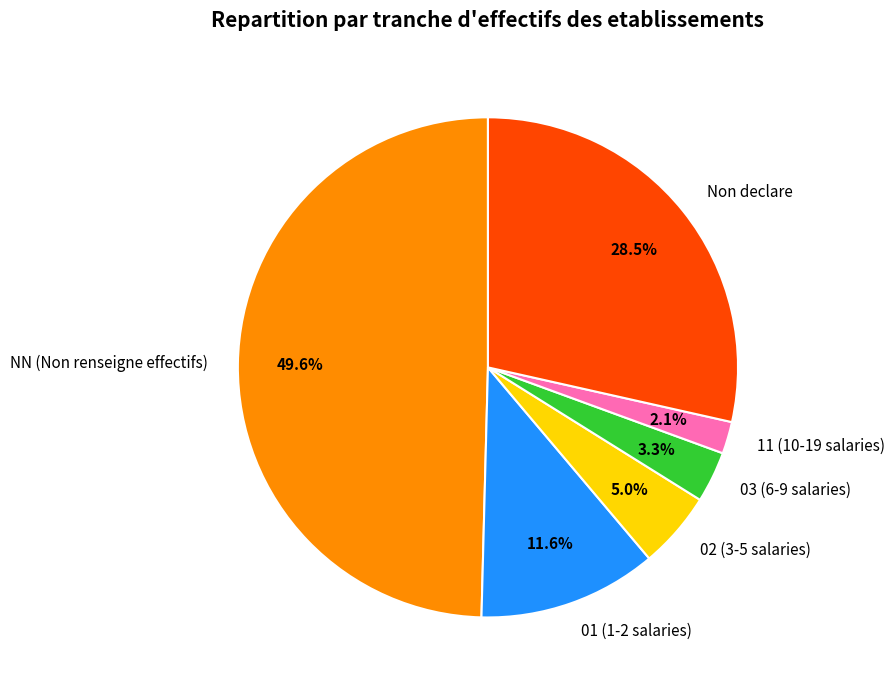

Count the number of slices in the pie.

6